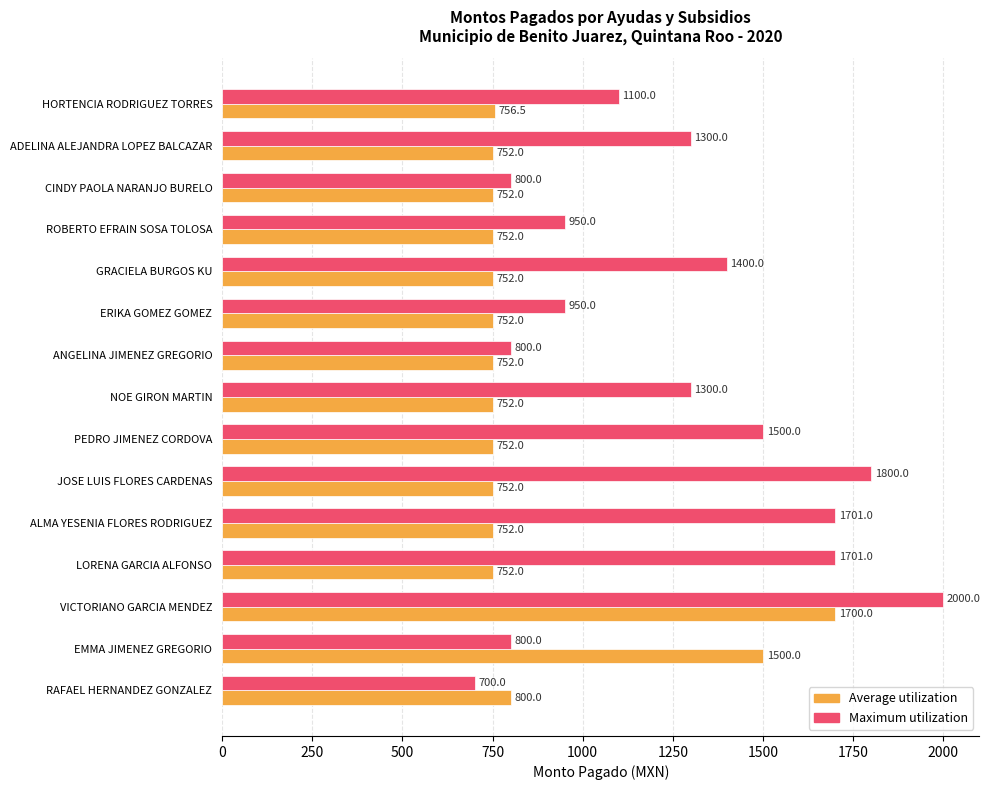

What is the spread (max minus min) of values at NOE GIRON MARTIN?

548.0